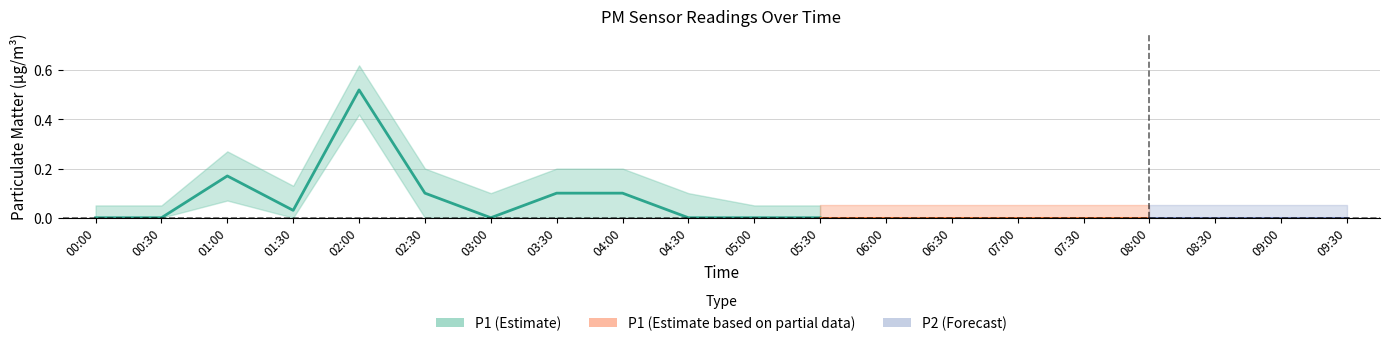

True or false: P1 and P2_lower cross at least once.

False